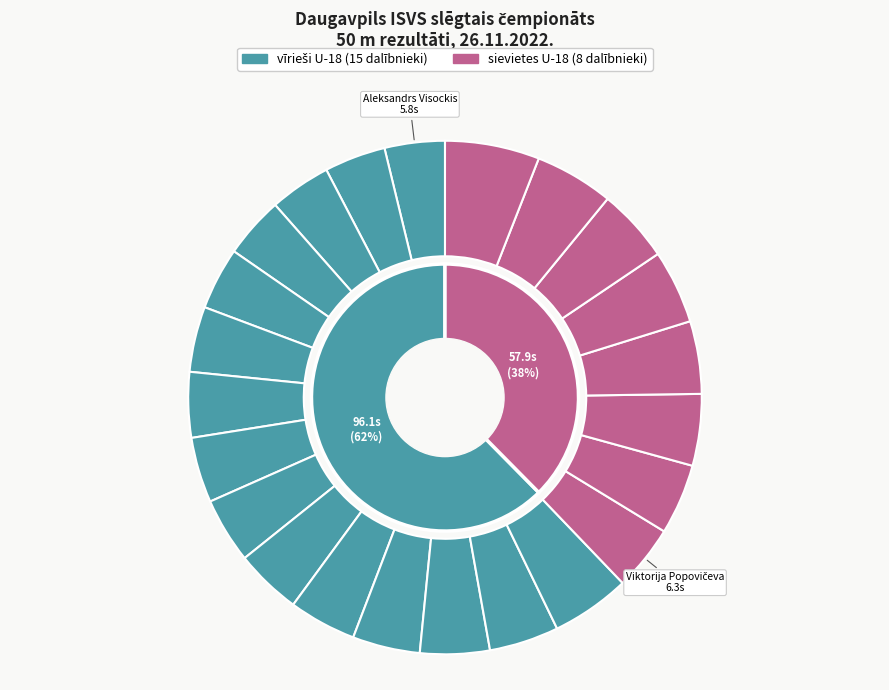

Count the number of slices in the pie.

23